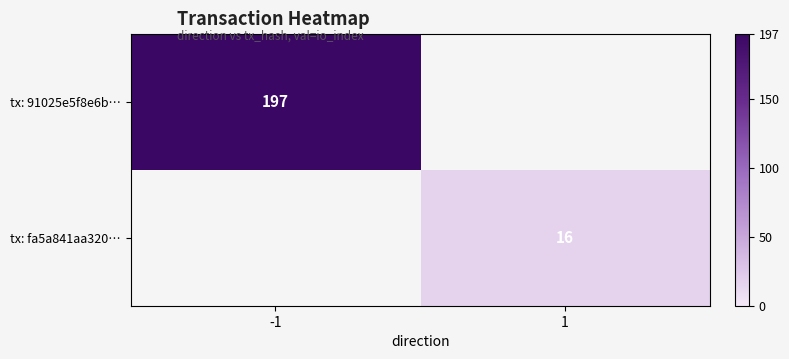

Count the number of categories in the chart.

2